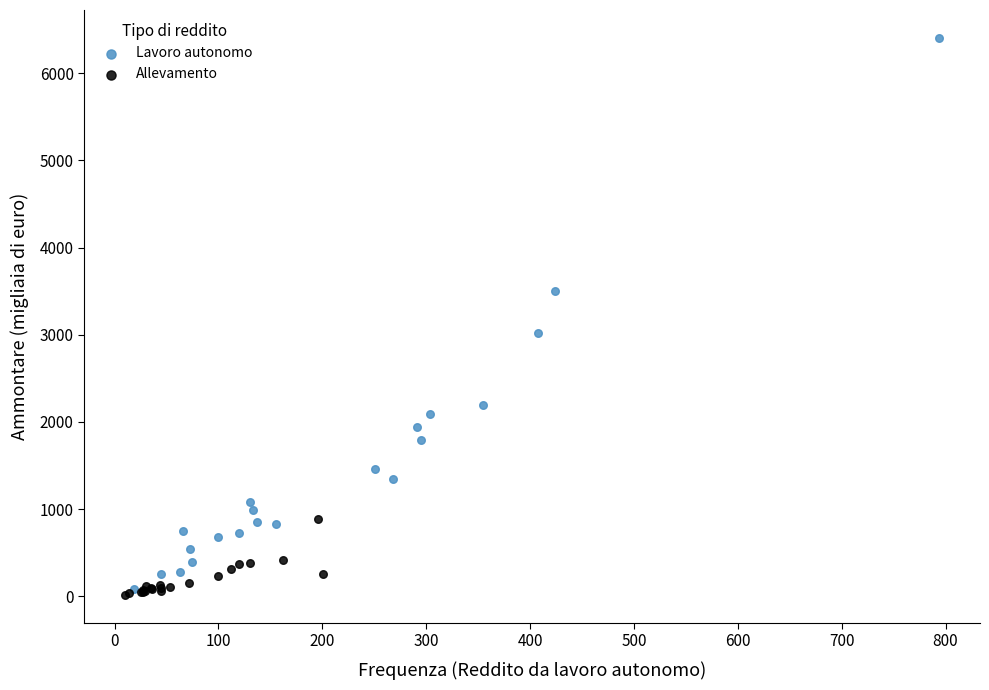

Which series reaches the minimum Y coordinate?

Allevamento